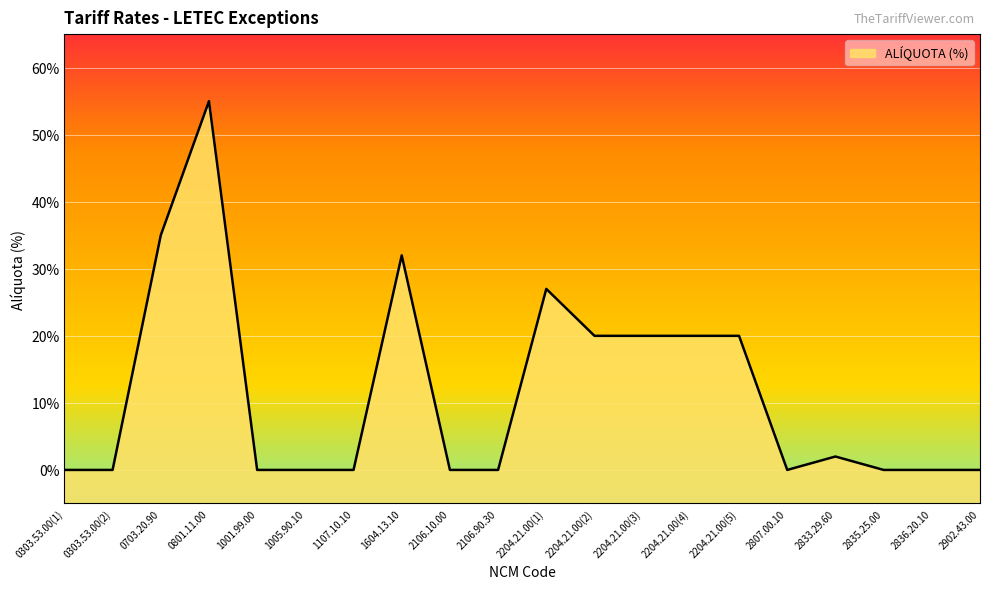

Which has a higher value, 1005.90.10 or 2204.21.00(3)?

2204.21.00(3)